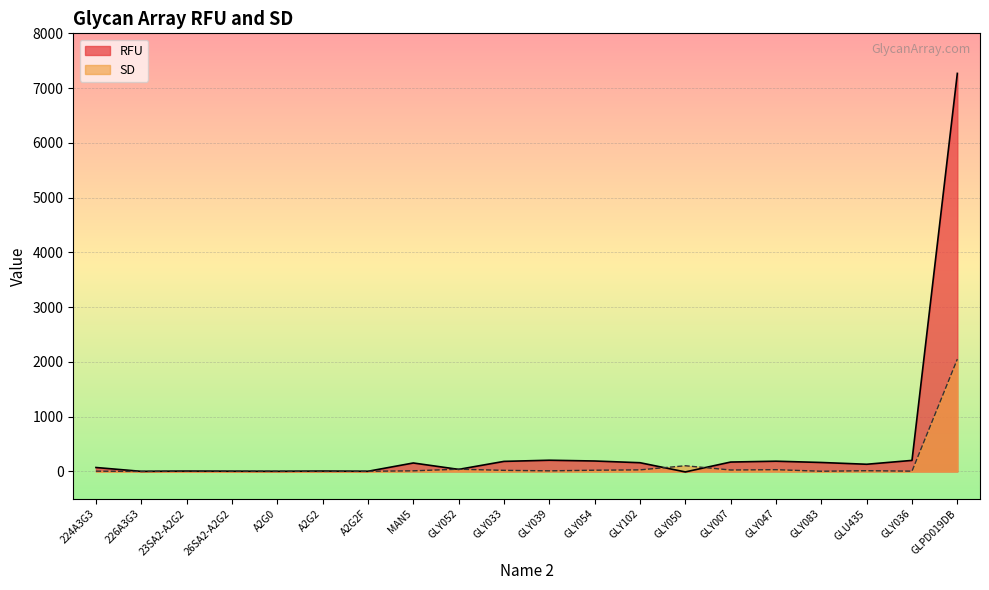

Which has a higher value, GLY033 or 23SA2-A2G2?

GLY033